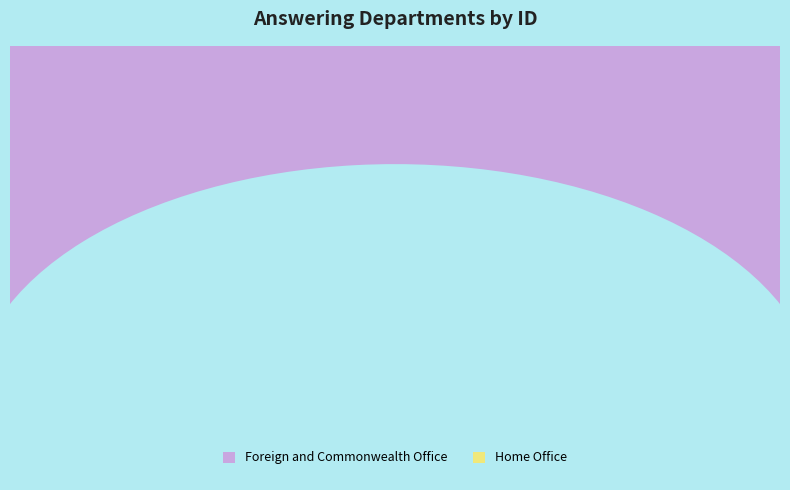

Is Home Office the majority of the pie?

No